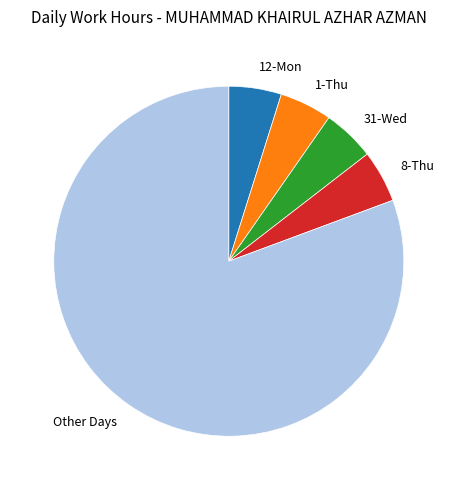

How many segments does this pie chart have?

5